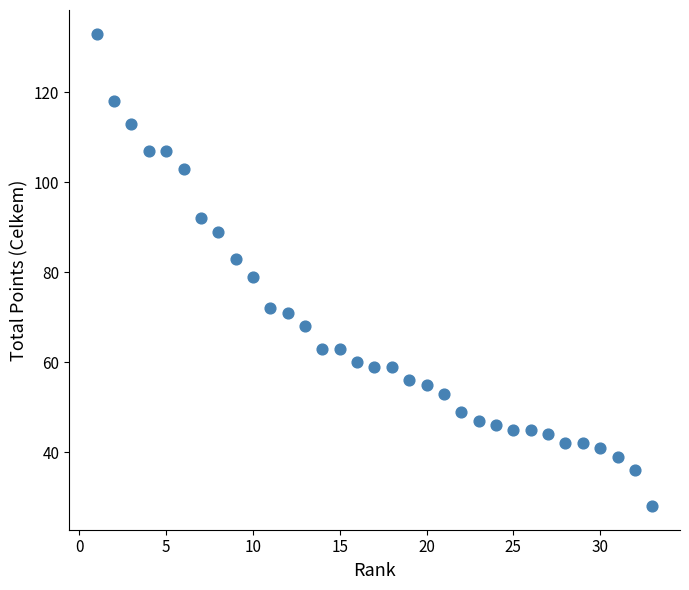

What is the range of X values (max minus min)?

32